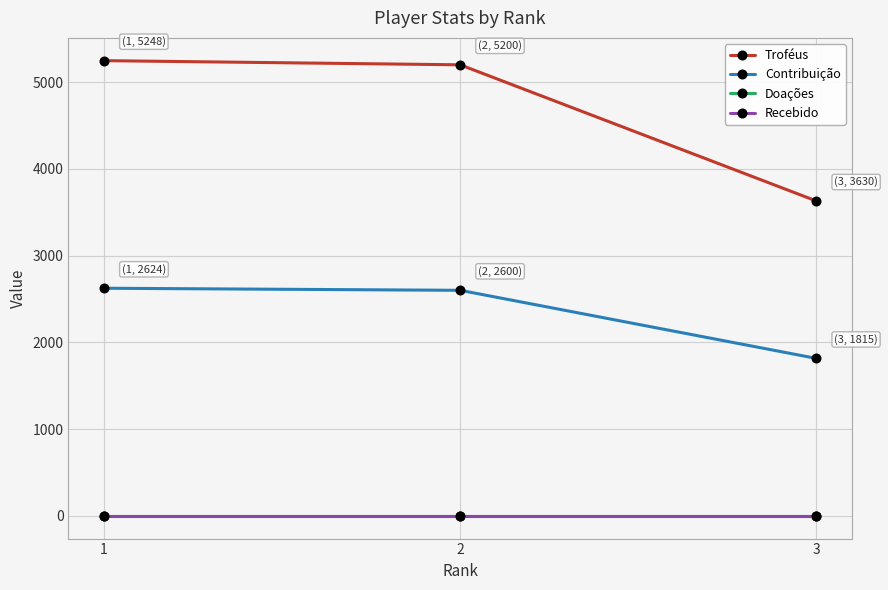

Reading left to right, extract all data points from this chart.

Troféus: 5248	5200	3630
Contribuição: 2624	2600	1815
Doações: 0	0	0
Recebido: 0	0	0